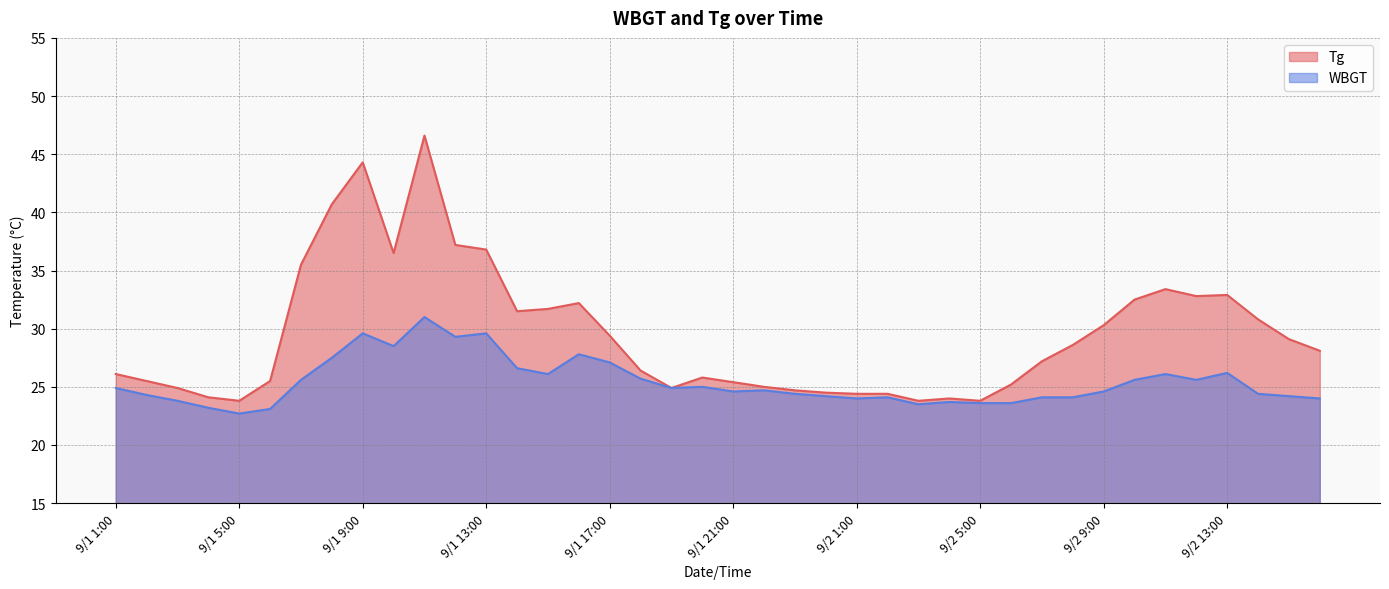

At which category does WBGT reach its first local valley?

9/1 5:00